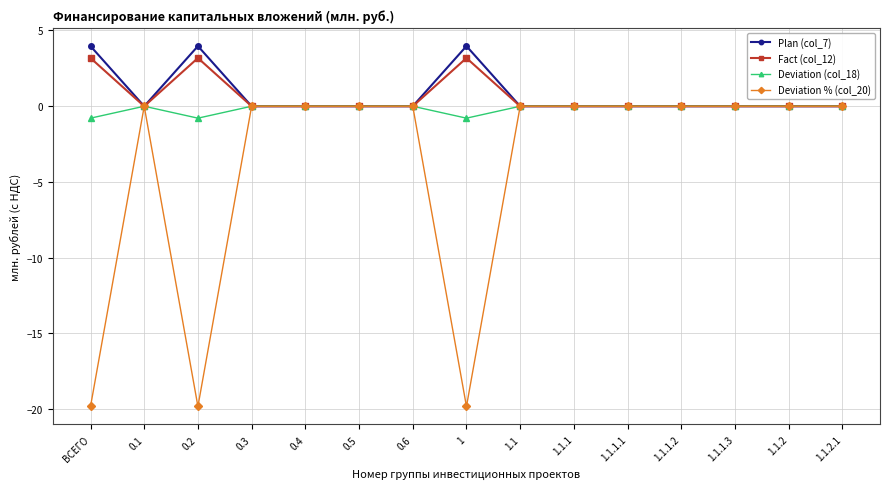

What is the label of the 14th point from the right?

0.1